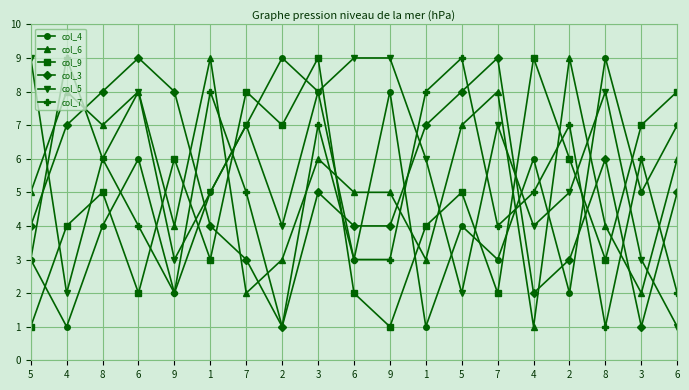

Which series has the largest range (max minus min)?

col_4